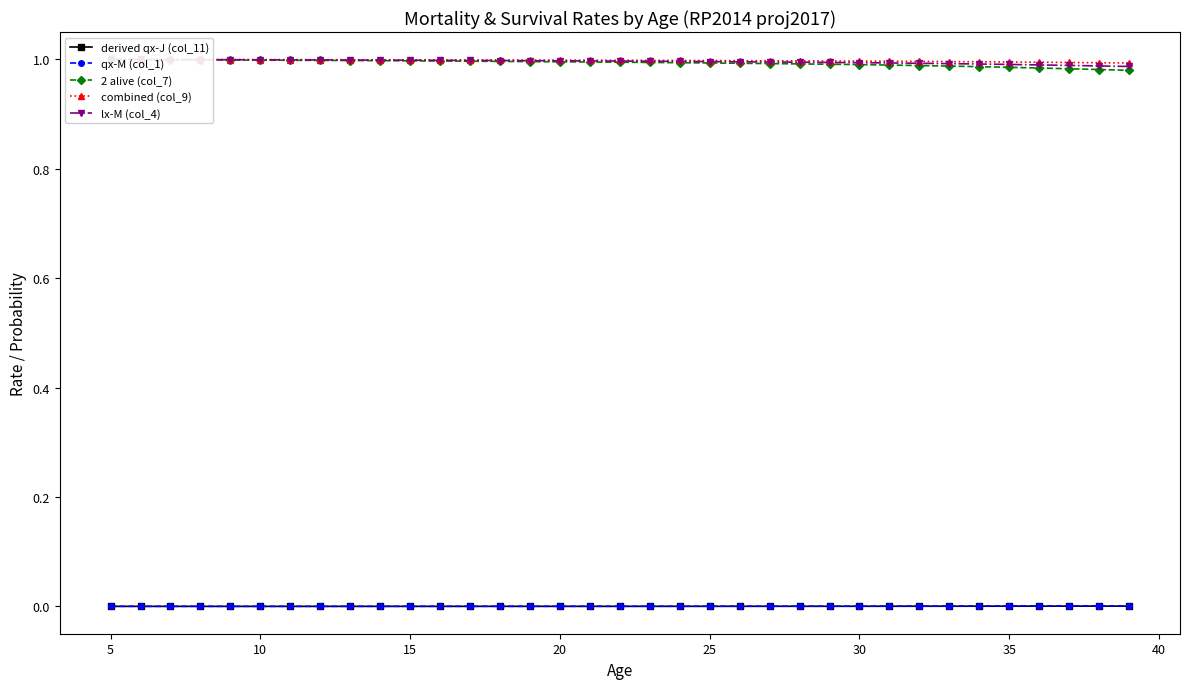

True or false: combined (col_9) and qx-M (col_1) cross at least once.

False